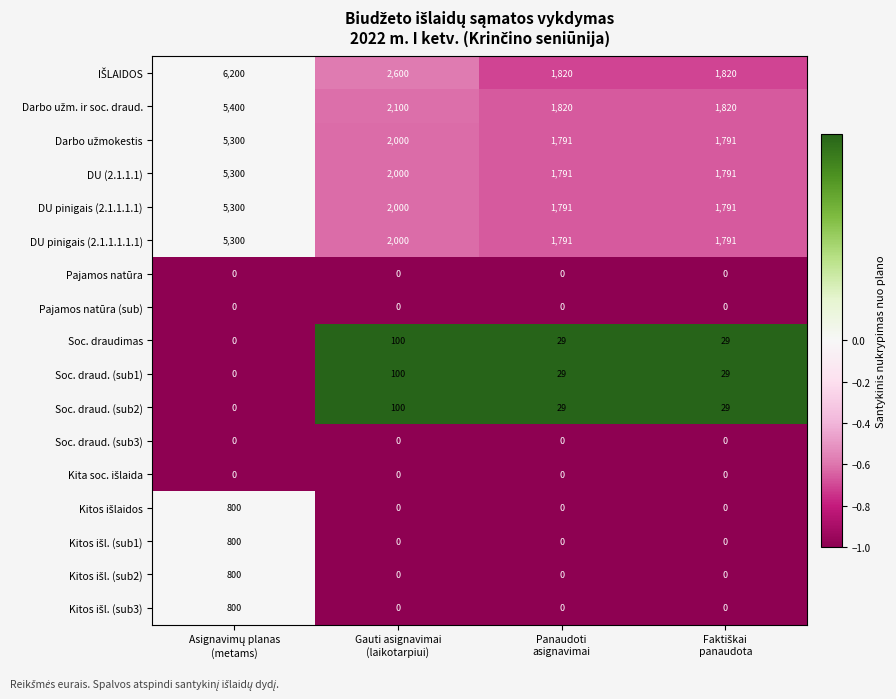

What is the difference between the second highest and minimum values in the DU (2.1.1.1) series?

209